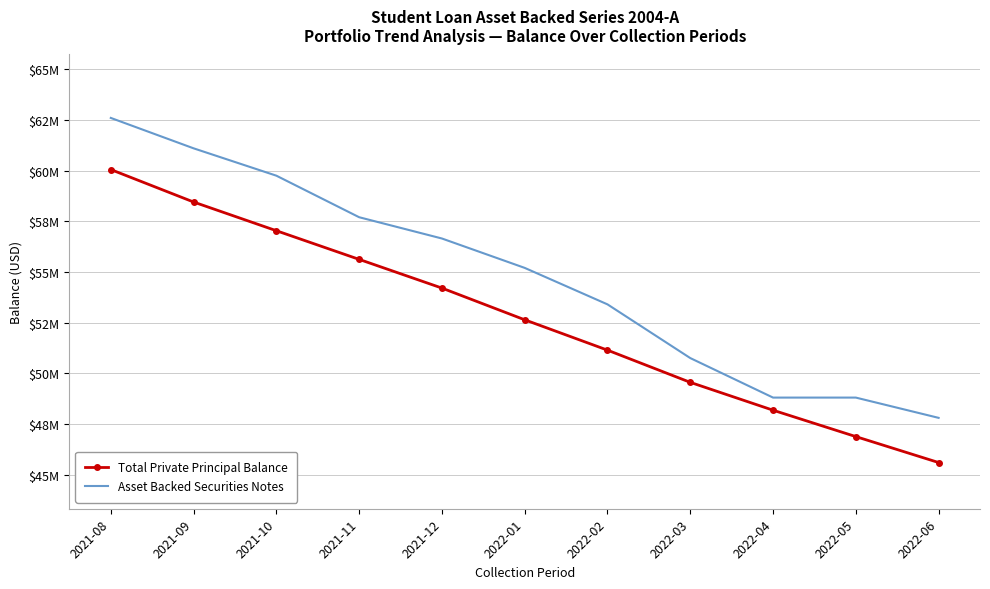

Reading right to left, transcribe all the data shown in this chart.

Total Private Principal Balance: 2022-06=45595285.2	2022-05=46875643.9	2022-04=48177535.2	2022-03=49552104.7	2022-02=51141048.7	2022-01=52639070.3	2021-12=54203808.4	2021-11=55619985.4	2021-10=57034031.7	2021-09=58450626.1	2021-08=60052595.0
Asset Backed Securities Notes: 2022-06=47800000.0	2022-05=48800000.0	2022-04=48800000.0	2022-03=50750000.0	2022-02=53400000.0	2022-01=55200000.0	2021-12=56650000.0	2021-11=57700000.0	2021-10=59750000.0	2021-09=61100000.0	2021-08=62600000.0